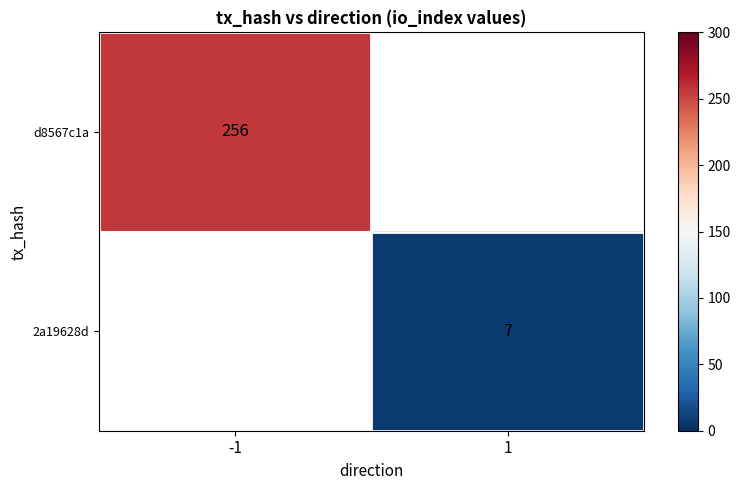

The d8567c1a series shows 369 at -1. True or false?

False